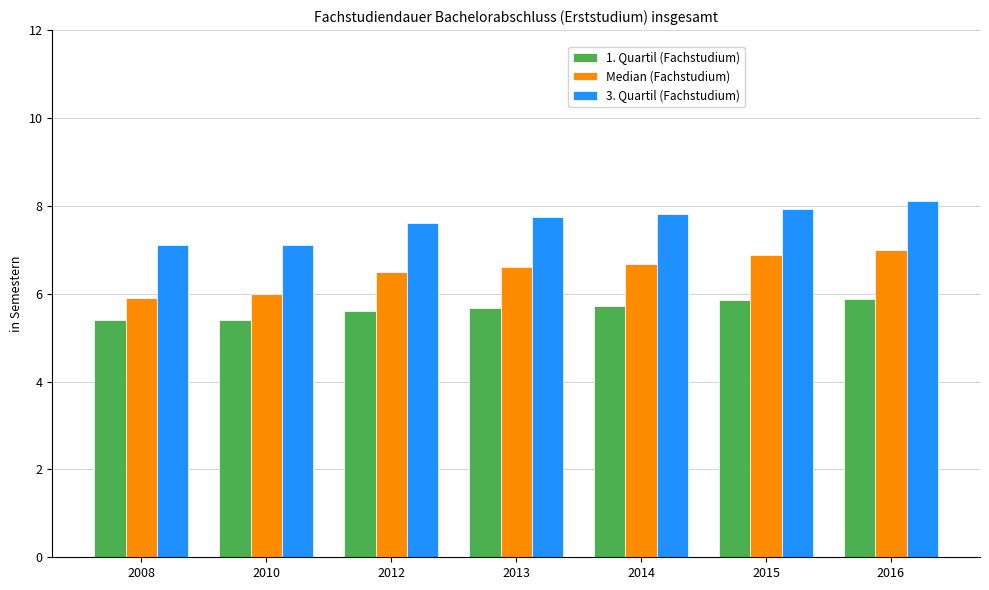

At how many categories does at least one series exceed 7?

7